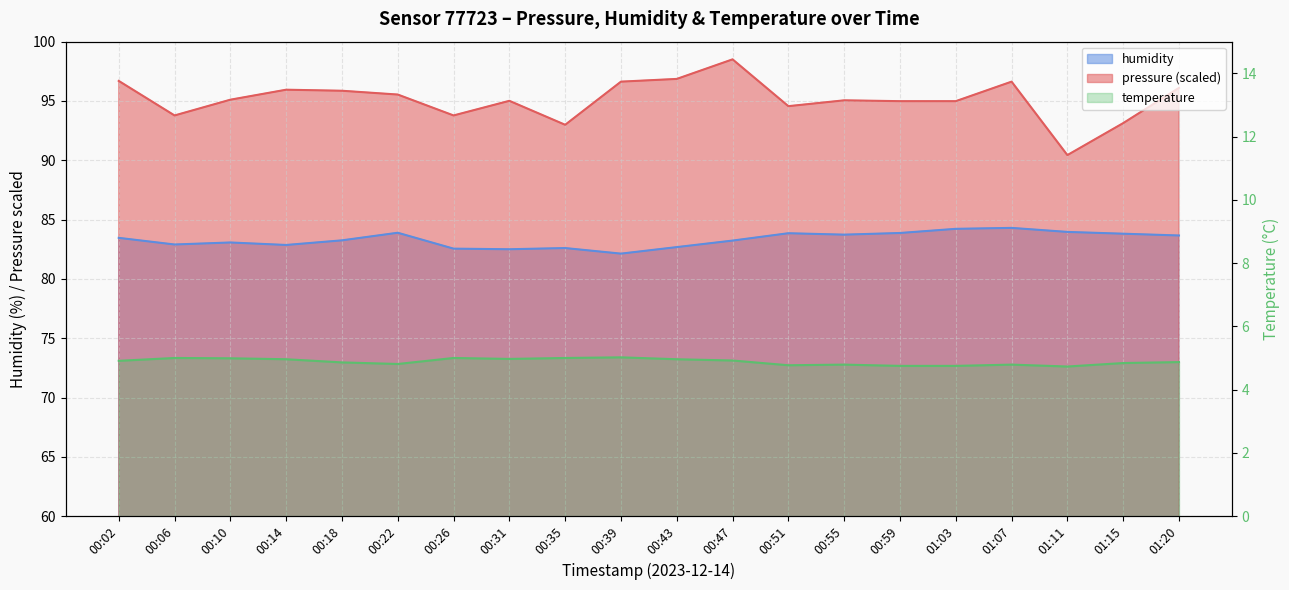

What is the value of the humidity point at the 19th from the left?

83.8